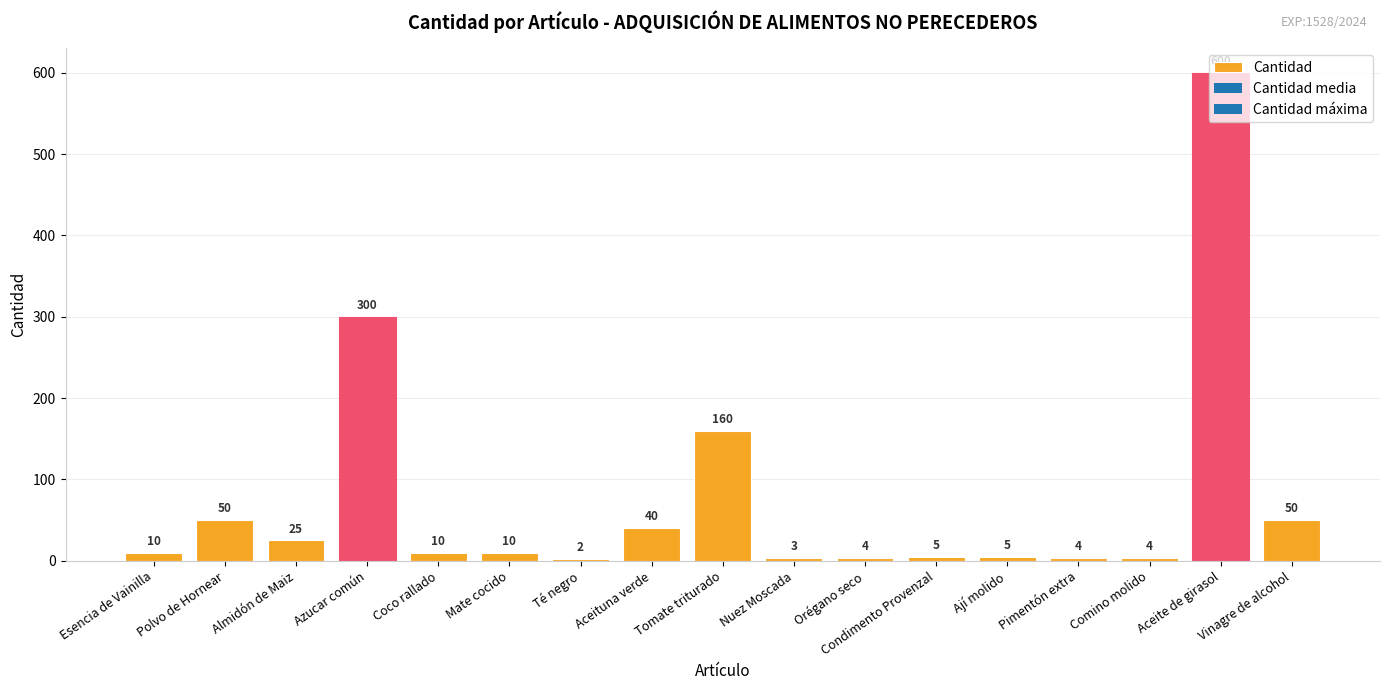

Reading right to left, list all the values displayed in this chart.

Vinagre de alcohol=50	Aceite de girasol=600	Comino molido=4	Pimentón extra=4	Ají molido=5	Condimento Provenzal=5	Orégano seco=4	Nuez Moscada=3	Tomate triturado=160	Aceituna verde=40	Té negro=2	Mate cocido=10	Coco rallado=10	Azucar común=300	Almidón de Maiz=25	Polvo de Hornear=50	Esencia de Vainilla=10